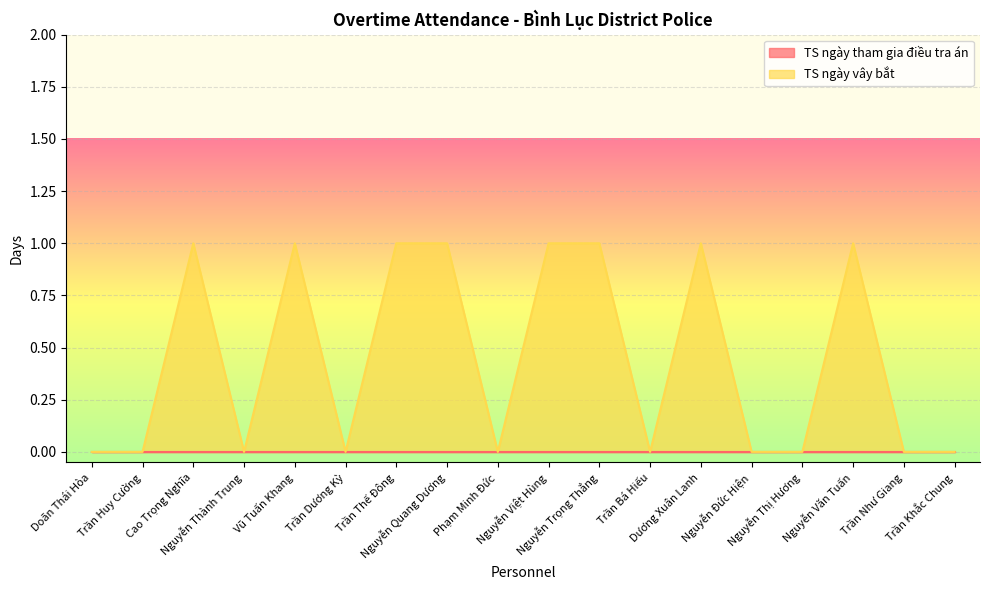

True or false: there are more than 0 points higher than both neighbors.

True